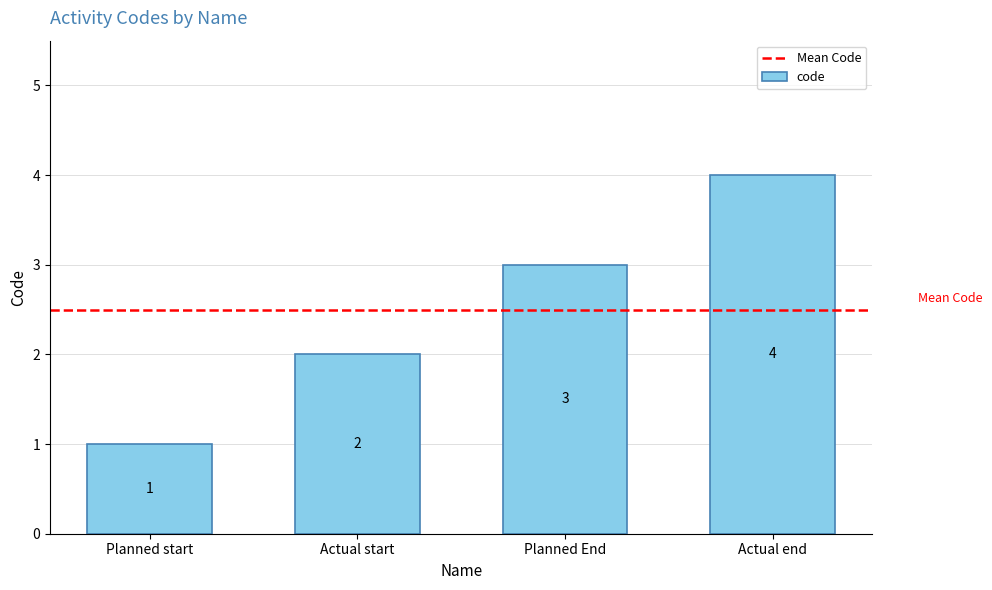

What value does the data have at Actual end?

4